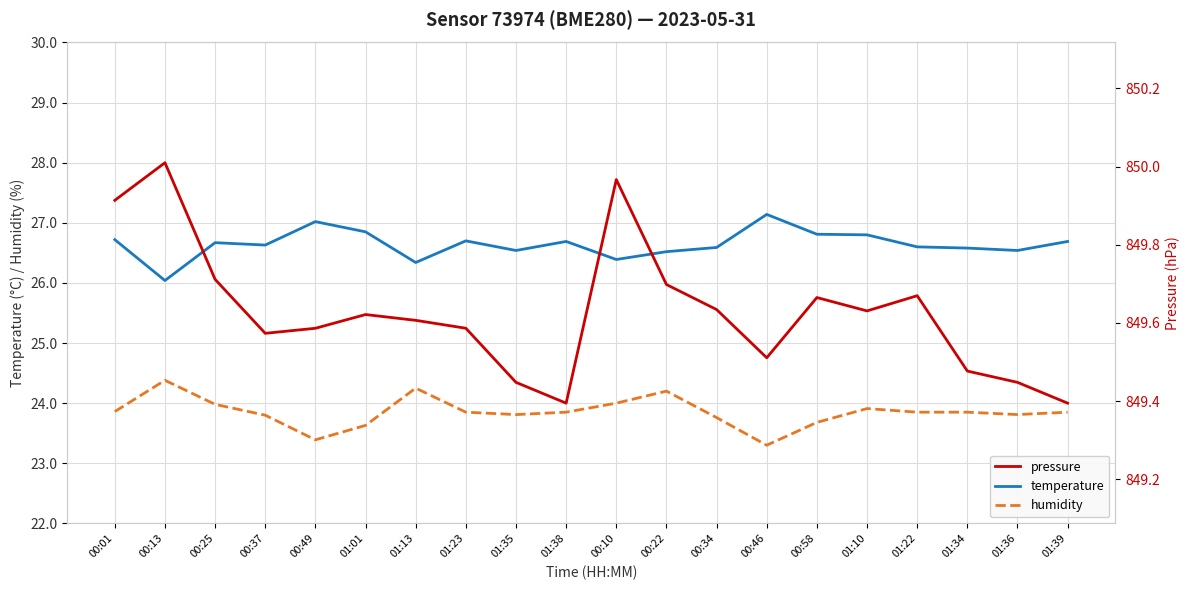

How many interior local peaks does the temperature series have?

5